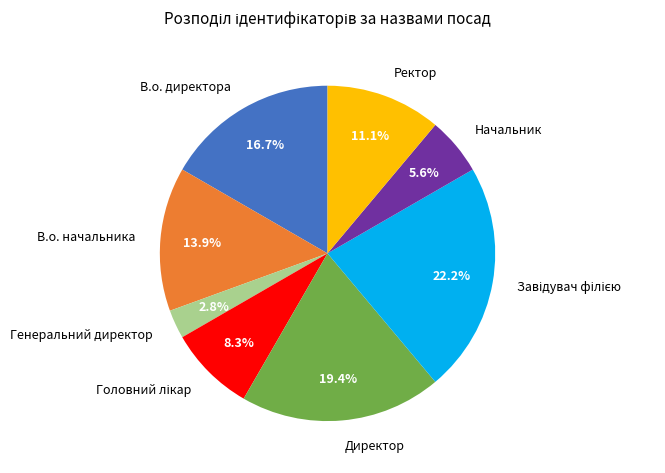

Count the number of slices in the pie.

8